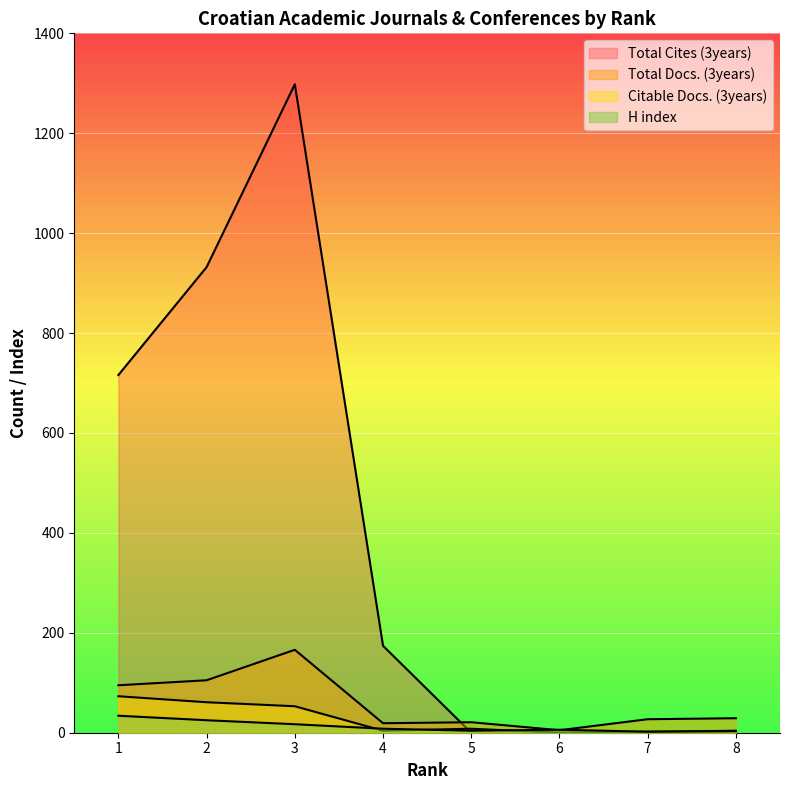

Where does the Total Docs. (3years) series first go above 29?

1